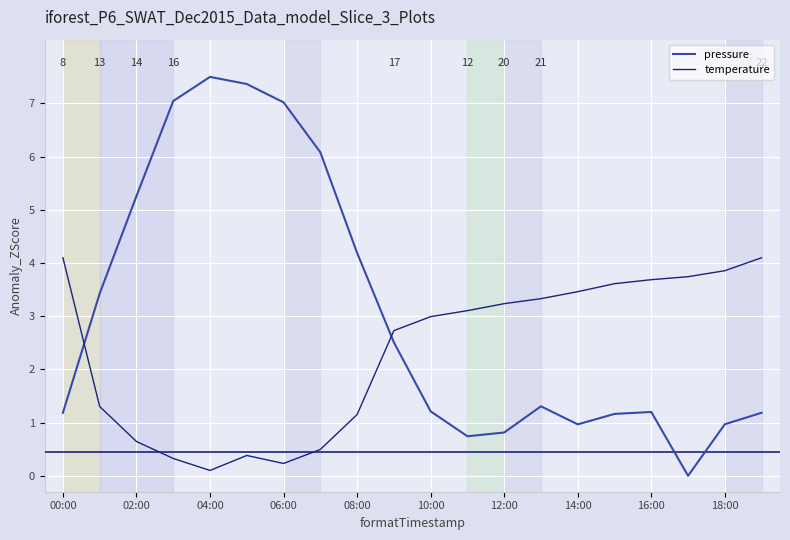

True or false: temperature and pressure intersect in this chart.

True